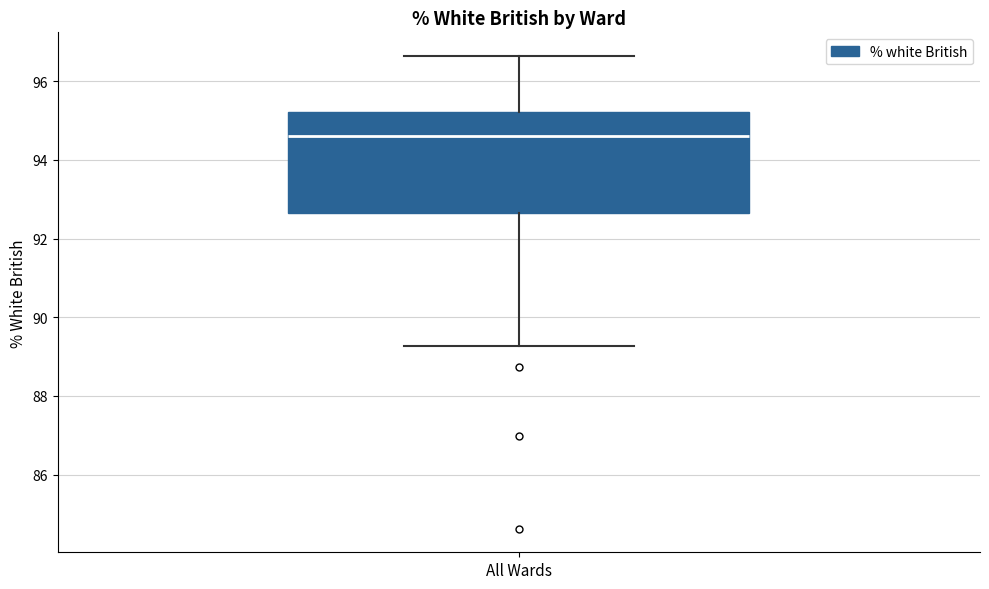

Read this box plot against the y-axis: the position of the median line, the range covered by the box, and the ends of both whiskers. The values are not printed on the chart, so give them approximately, as read against the axis.

median 94.6, box 92.6 to 95.2, whiskers 89.2 to 96.6